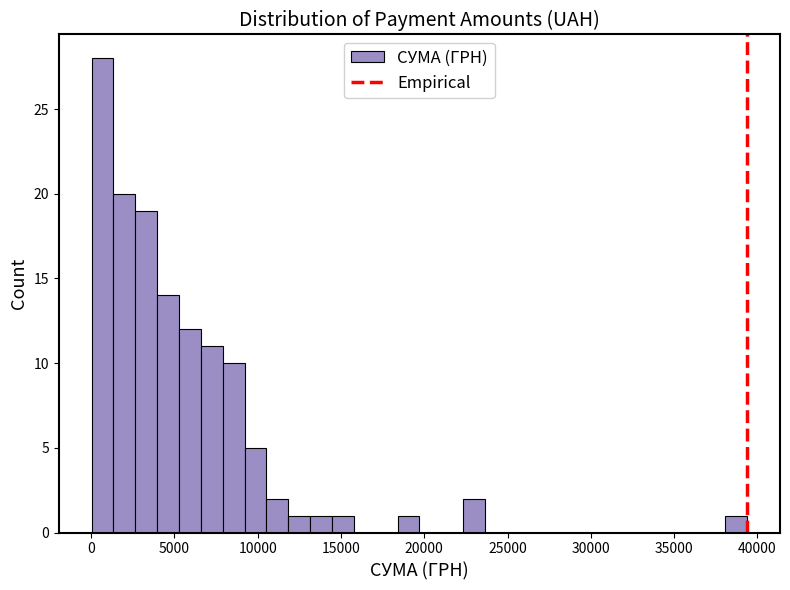

Around what value on the x-axis is the tallest bar? Give the approximate position of its centre, as read against the axis.

500